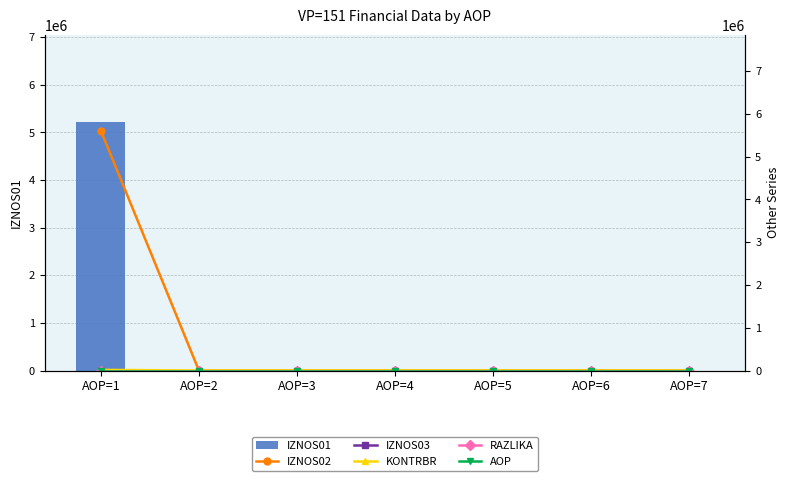

Does the chart contain any negative values?

No